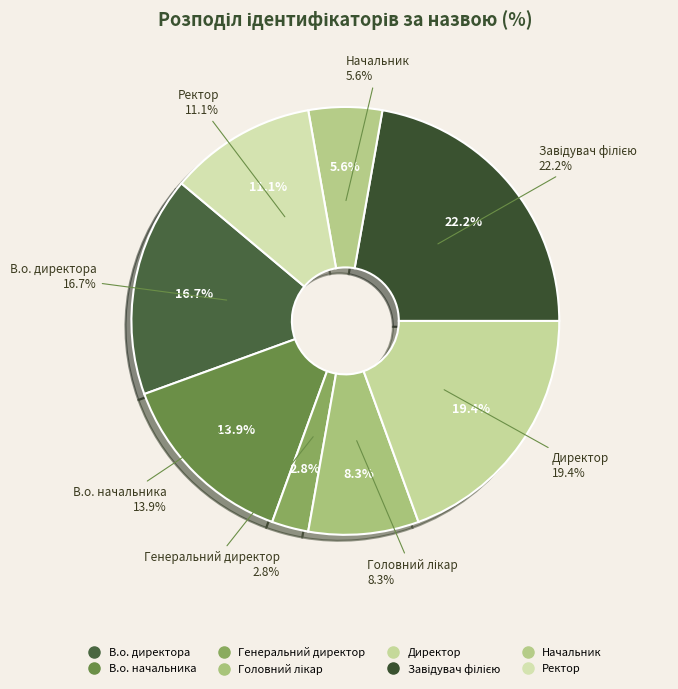

How much of the chart is everything except Генеральний директор?

97.2%